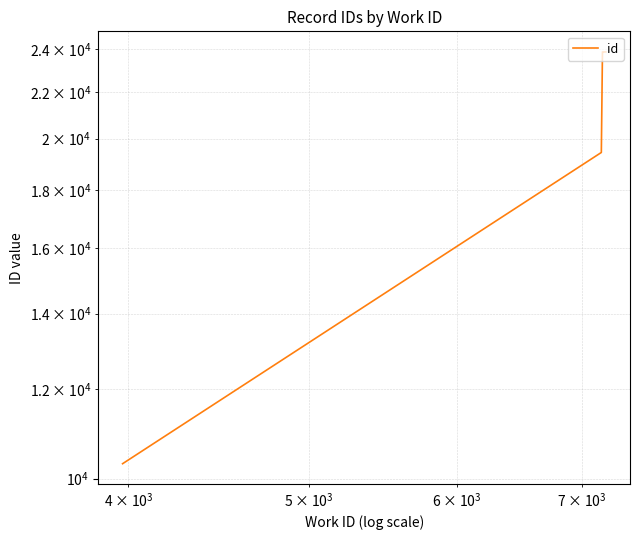

What is the average value?

20866